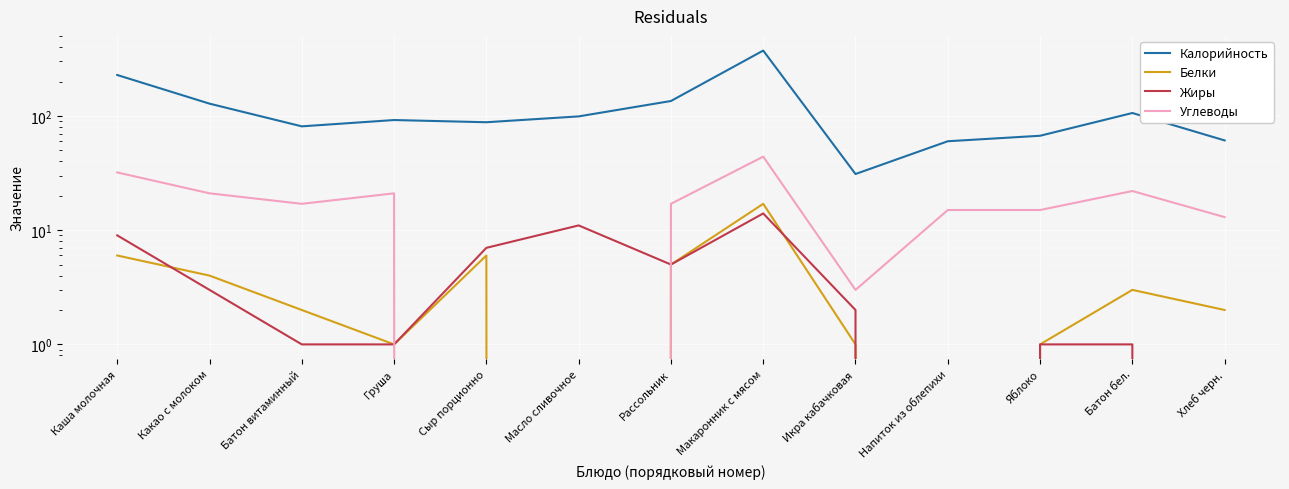

The Белки series shows 8 at Масло сливочное. True or false?

False